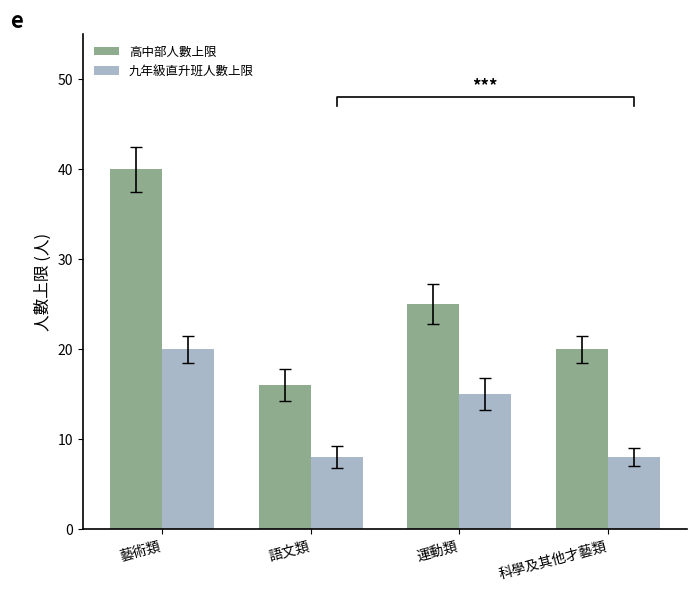

What is the difference between the second highest and minimum values in the 高中部人數上限 series?

9